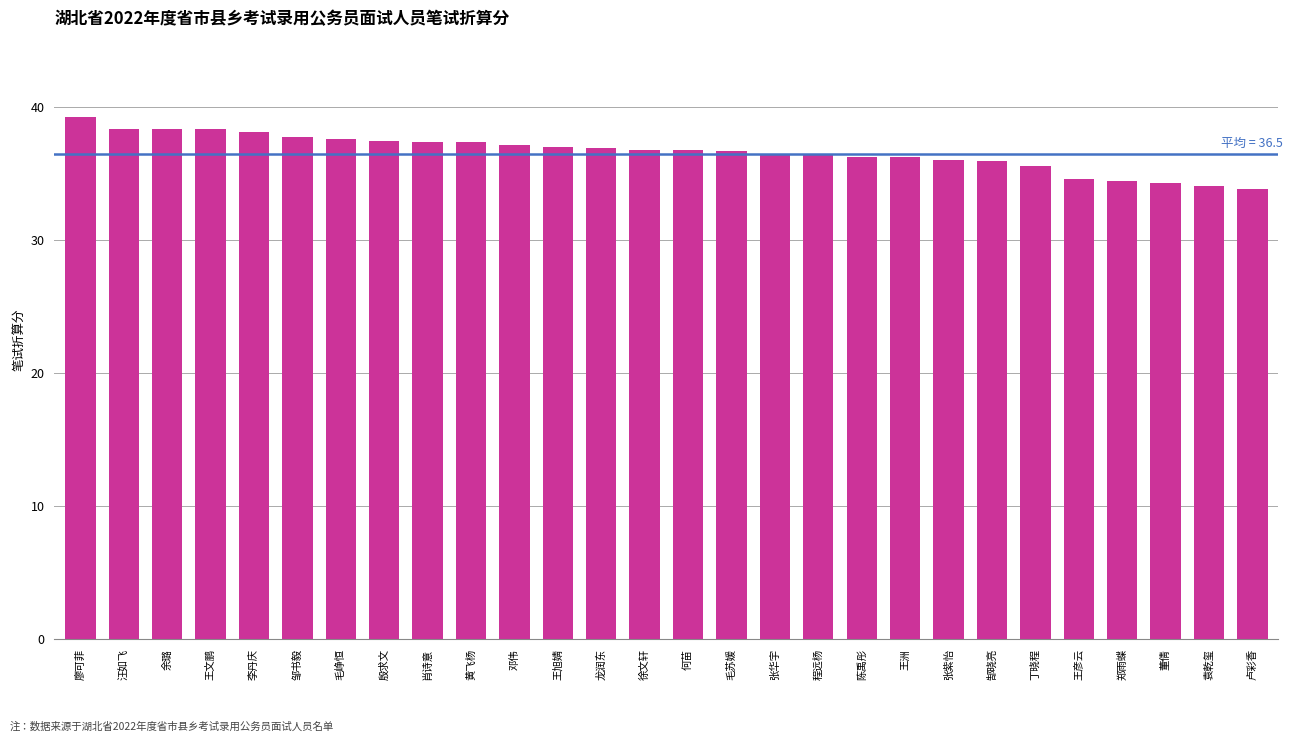

What is the maximum value shown in the chart?

39.3